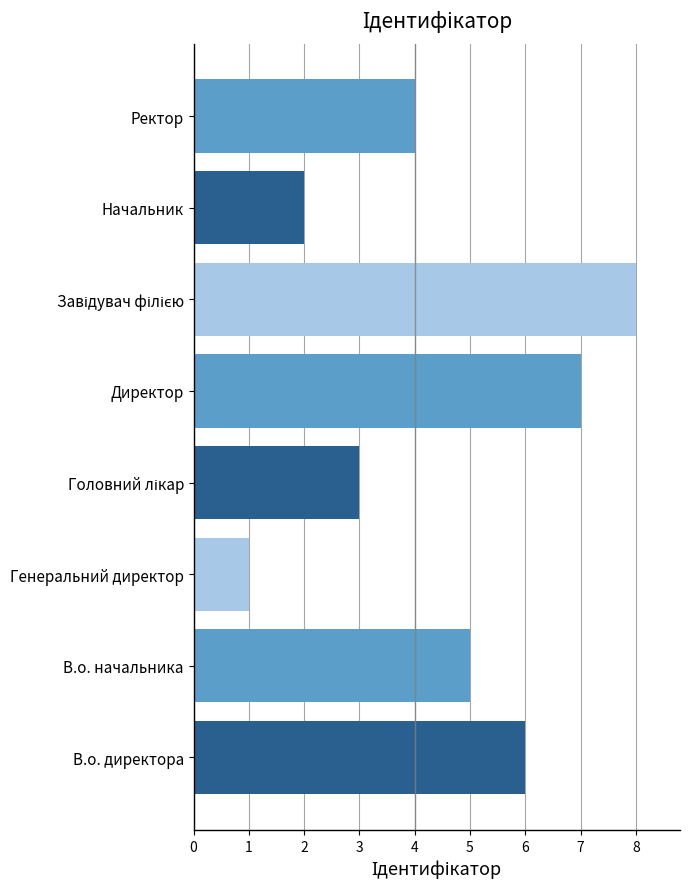

What is the change in value from Генеральний директор to Ректор?

+3